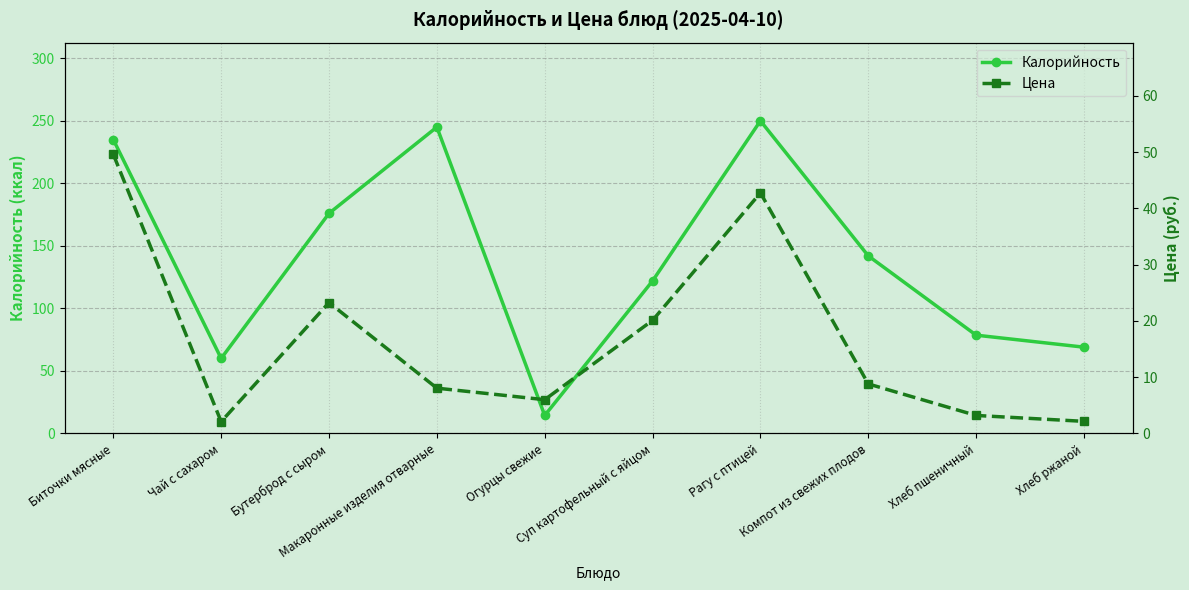

What is the difference between the maximum and minimum values in the Калорийность series?

235.6